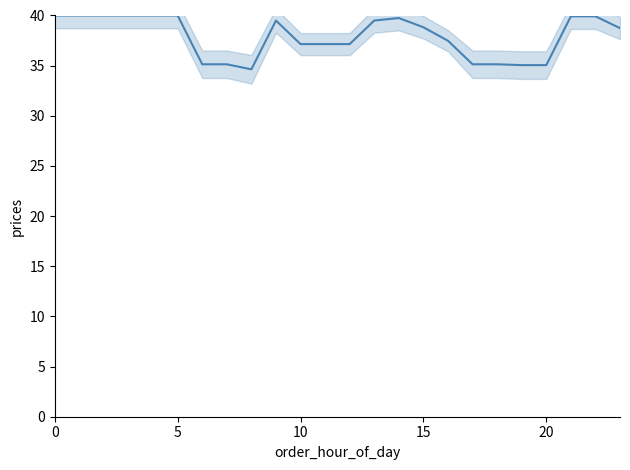

What is the difference between the second highest and minimum values?

5.4